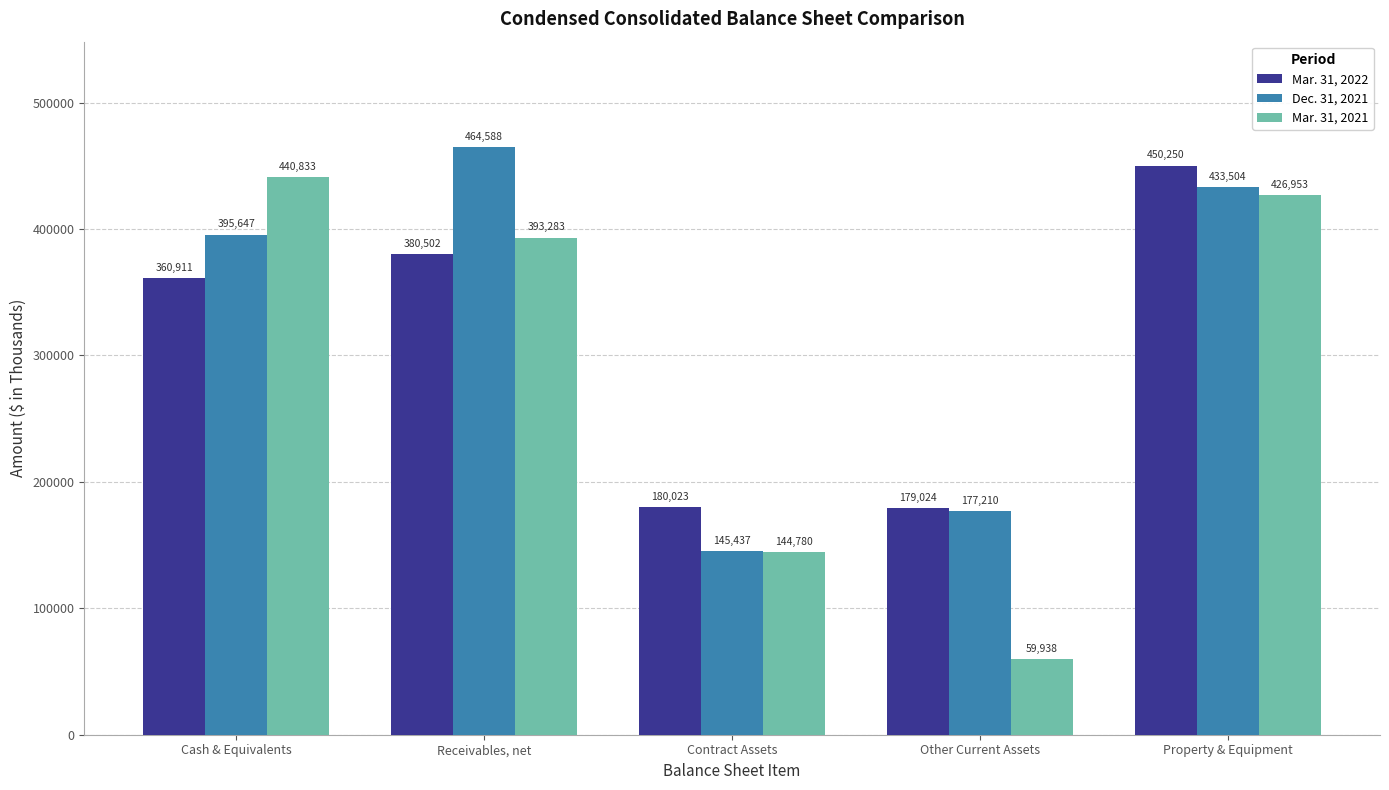

What is the lowest value of the Dec. 31, 2021 series?

145437